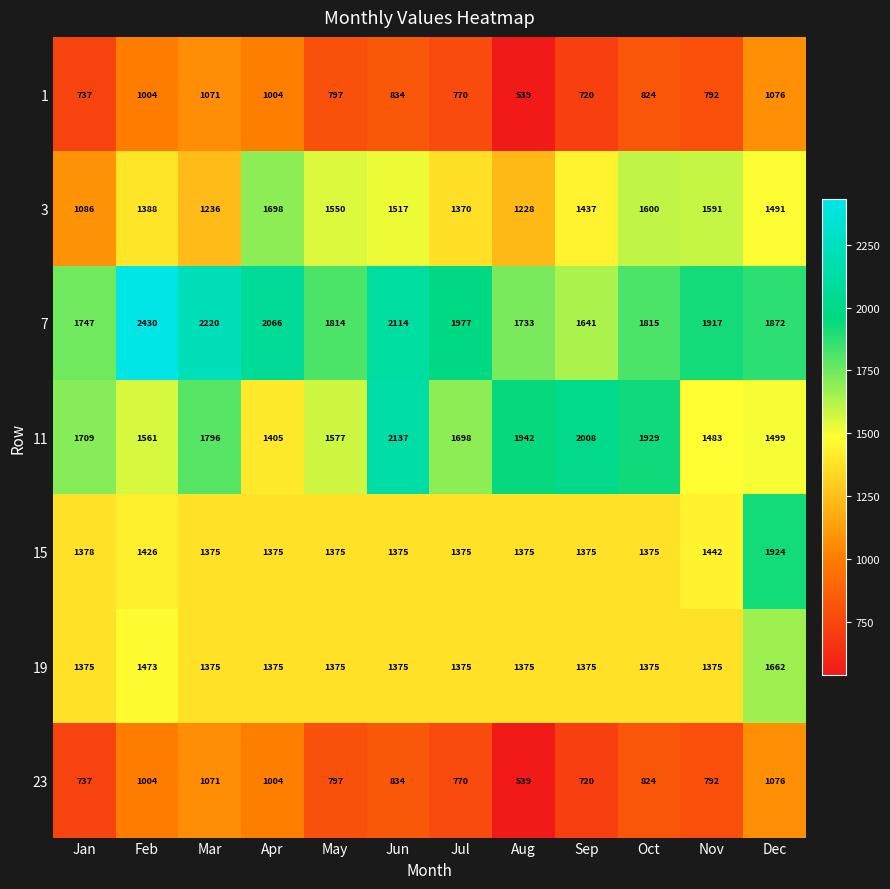

Which series has the widest spread of values?

7